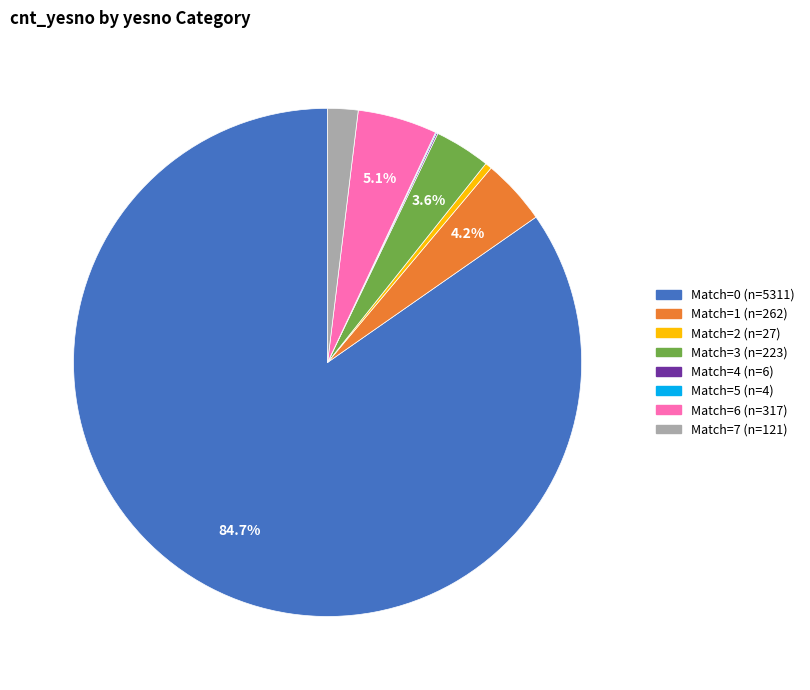

Is there any slice that represents more than half of the pie?

Yes